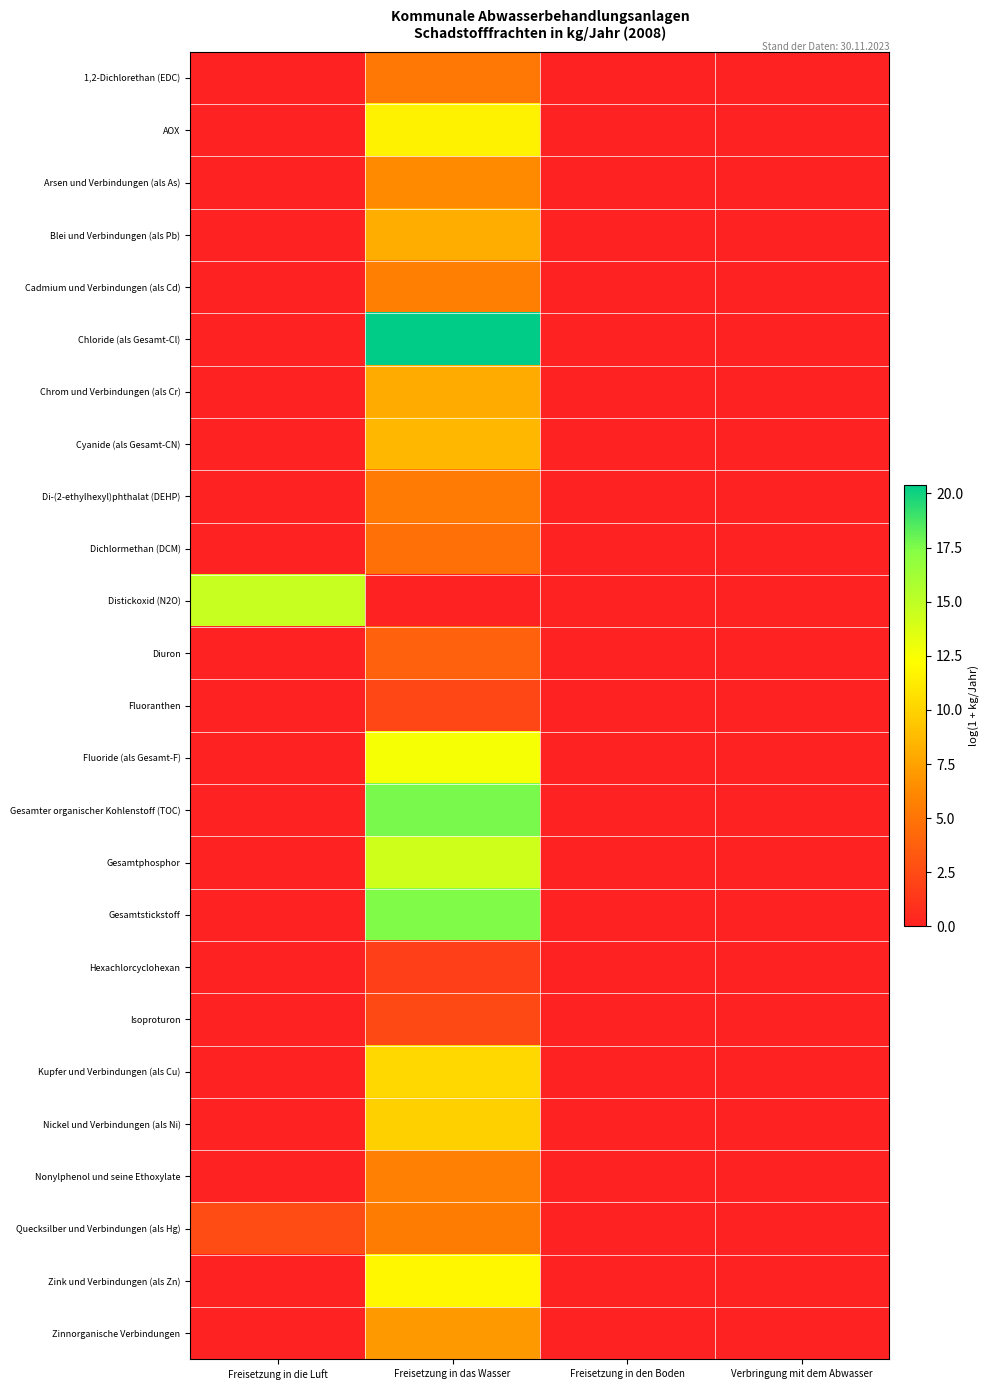

Which series has the largest range (max minus min)?

Chloride (als Gesamt-Cl)